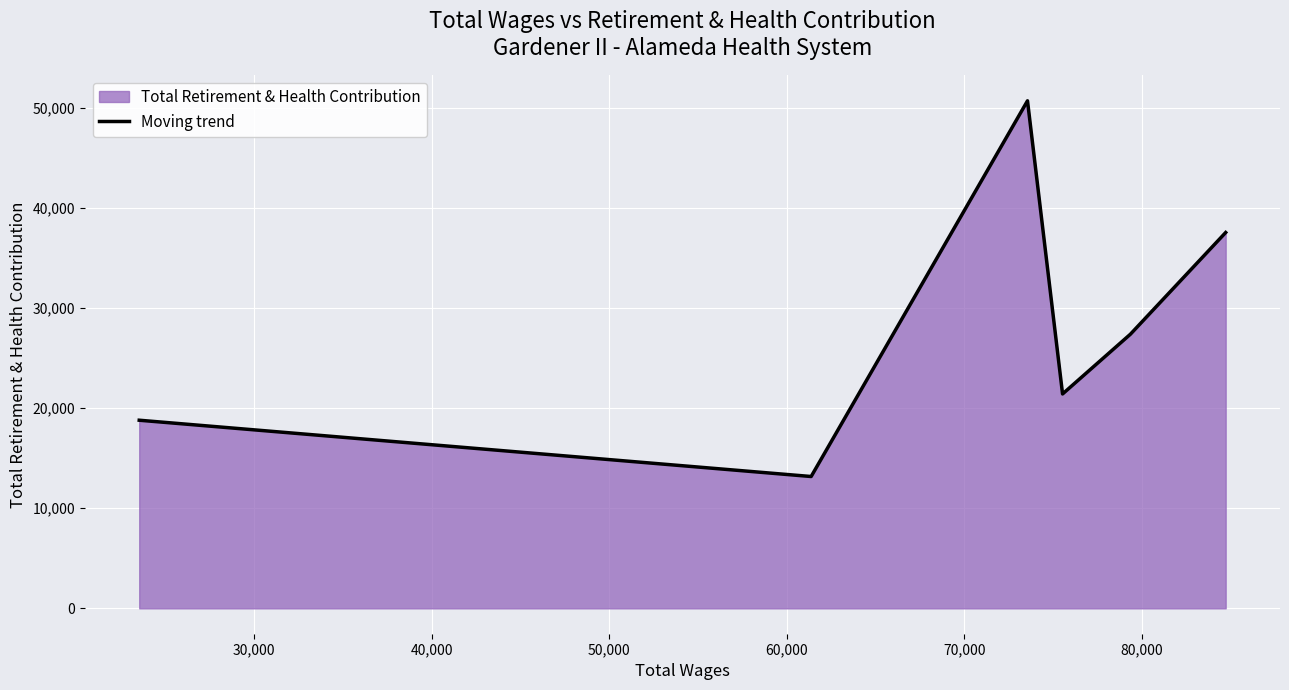

How many values are below 27376?

3